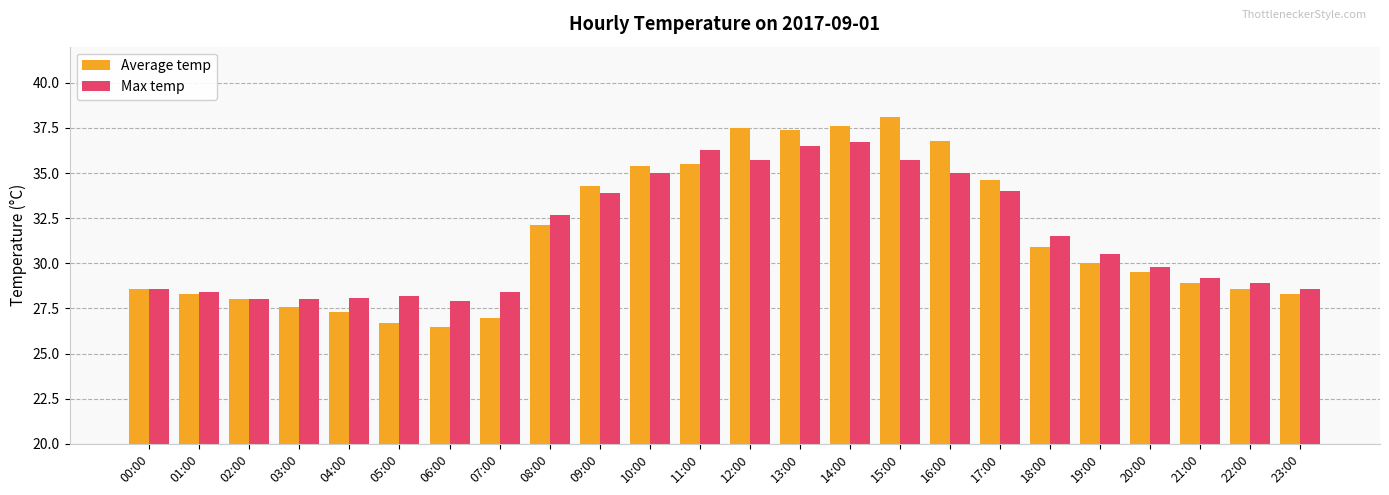

What is the value of the Average temp bar at the 21st from the left?

29.5